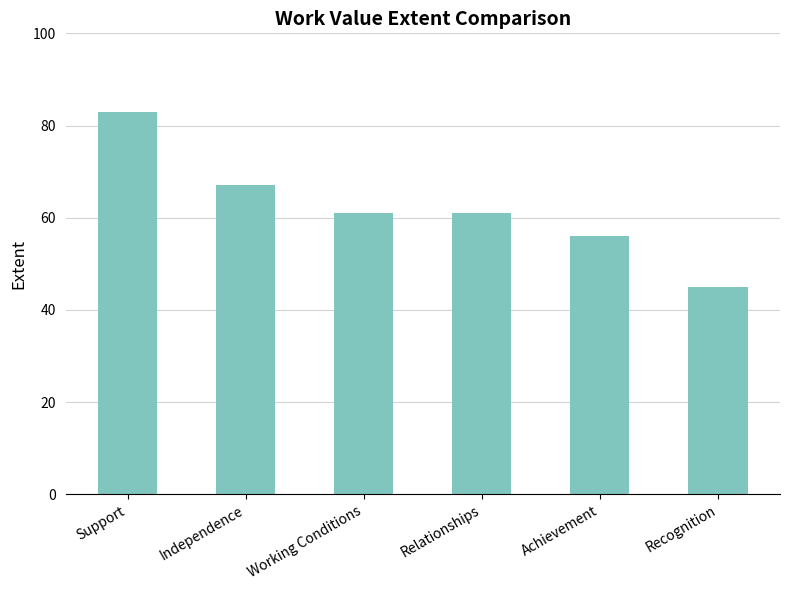

What is the difference between the maximum and minimum values?

38